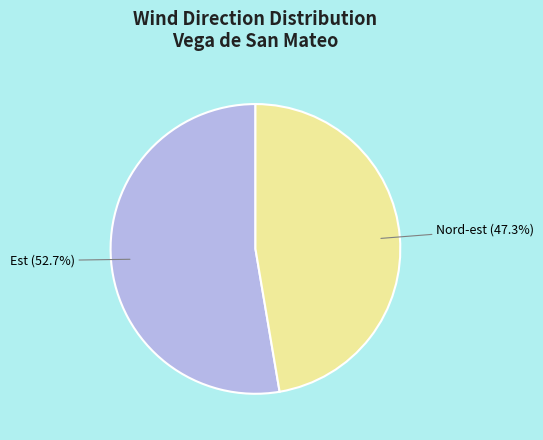

How many segments does this pie chart have?

2